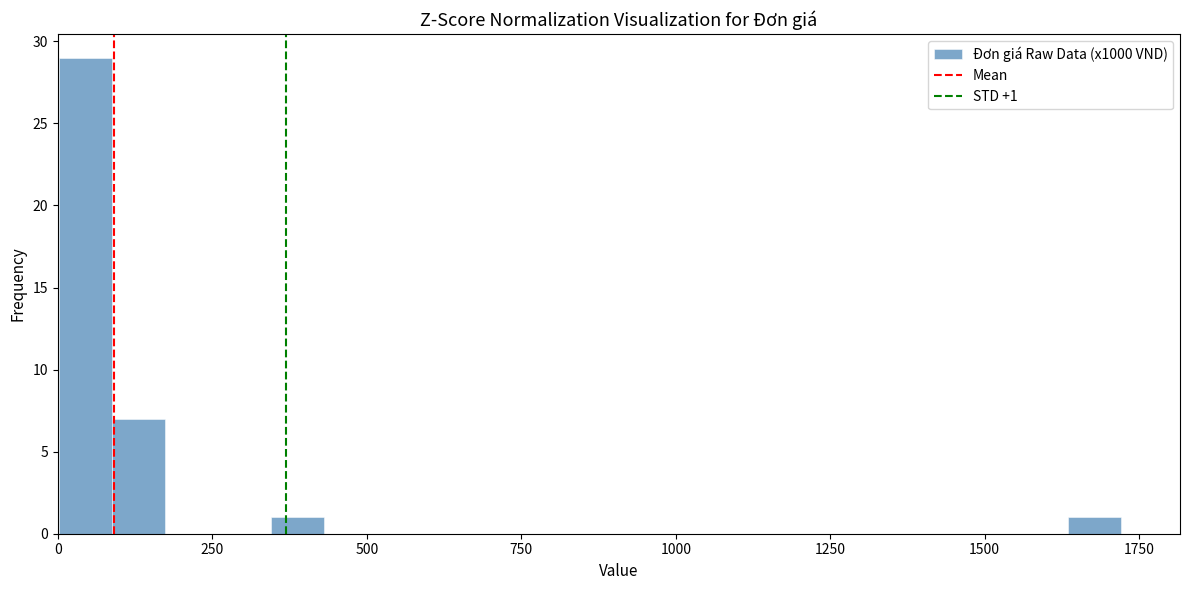

Read against the x-axis, roughly where is the centre of the tallest bar?

50